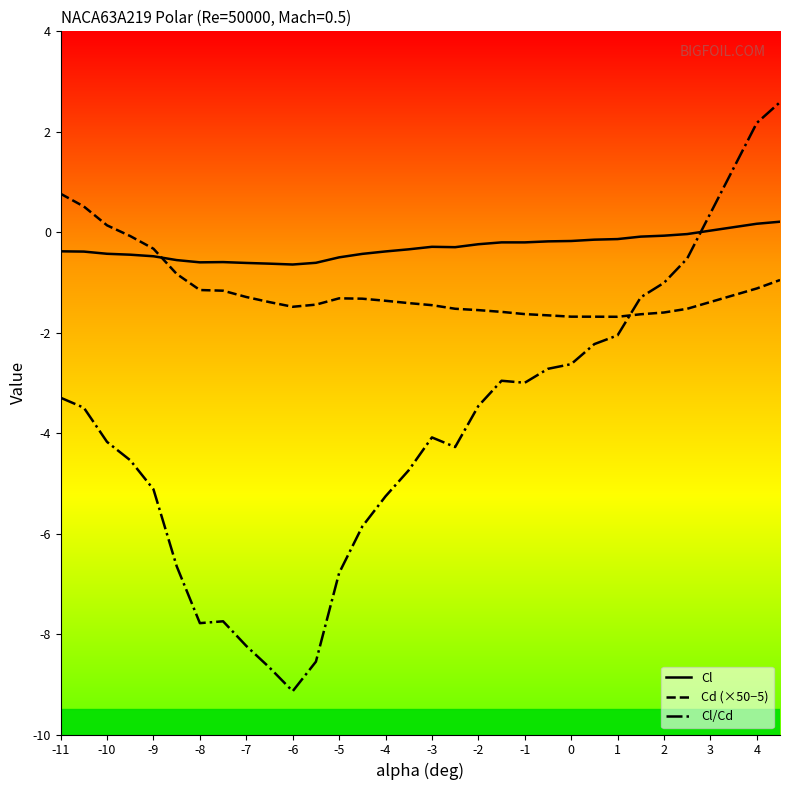

Which series has the largest total across all categories?

Cl